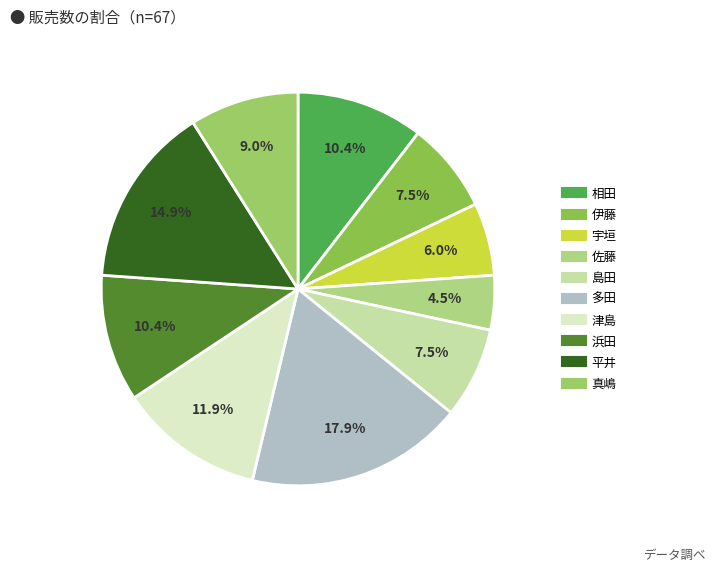

Rank the categories by value from lowest to highest.

佐藤, 宇垣, 伊藤, 島田, 真嶋, 相田, 浜田, 津島, 平井, 多田